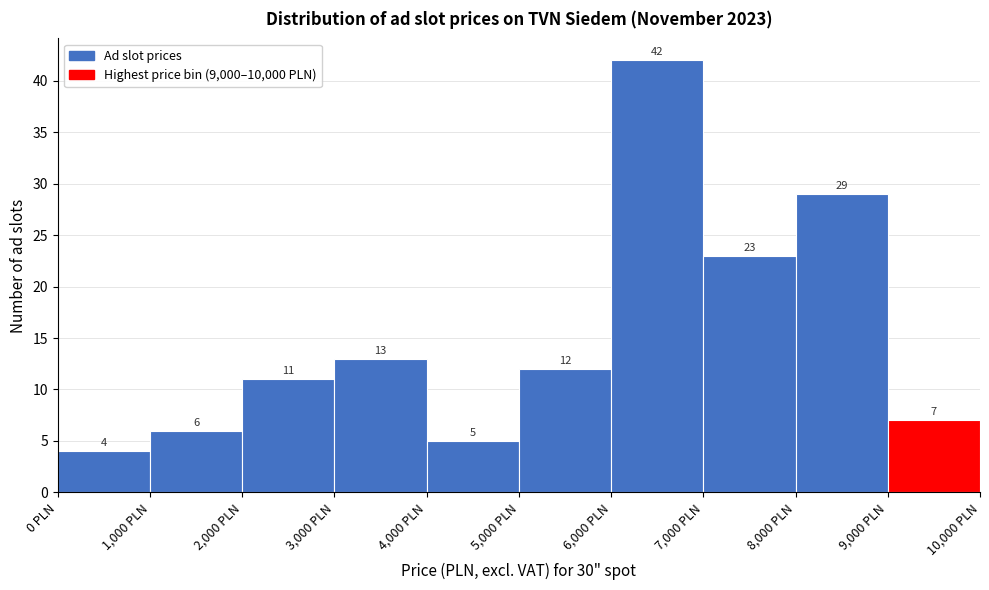

Reading left to right, transcribe this chart: for each bar, give the range it covers on the x-axis and its height.

0 to 1000: 4
1000 to 2000: 6
2000 to 3000: 11
3000 to 4000: 13
4000 to 5000: 5
5000 to 6000: 12
6000 to 7000: 42
7000 to 8000: 23
8000 to 9000: 29
9000 to 10000: 7